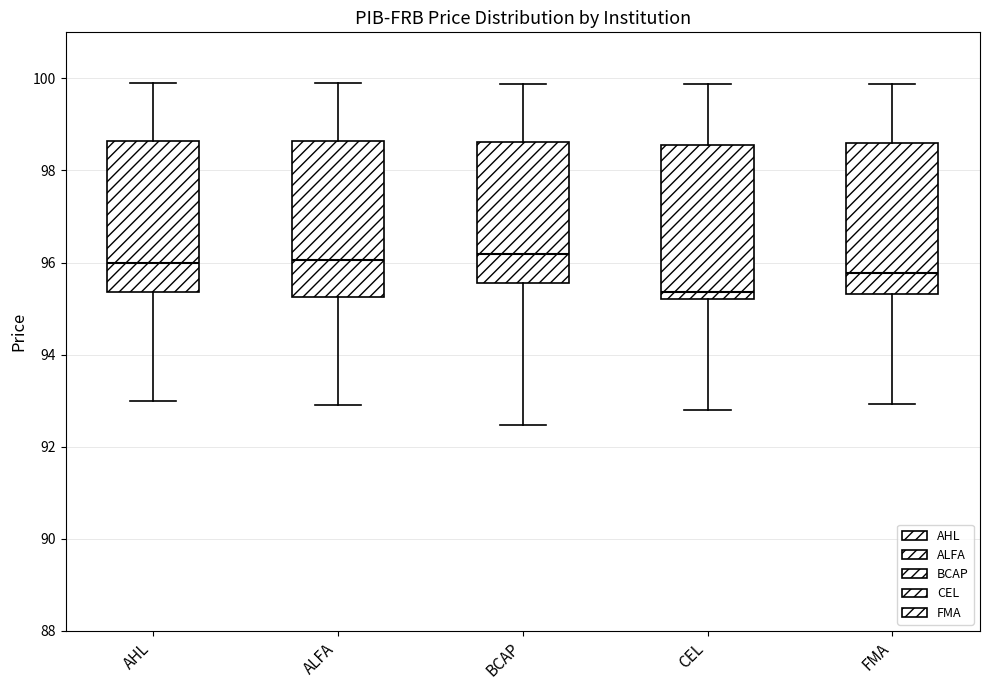

Reading left to right, read every box against the y-axis: the position of its median line, the range the box covers, and the ends of its whiskers. The values are not printed on the chart, so give them approximately, as read against the axis.

AHL: median 96.0, box 95.4 to 98.6, whiskers 93.0 to 100.0
ALFA: median 96.0, box 95.2 to 98.6, whiskers 93.0 to 100.0
BCAP: median 96.2, box 95.6 to 98.6, whiskers 92.4 to 99.8
CEL: median 95.4, box 95.2 to 98.6, whiskers 92.8 to 99.8
FMA: median 95.8, box 95.4 to 98.6, whiskers 93.0 to 99.8